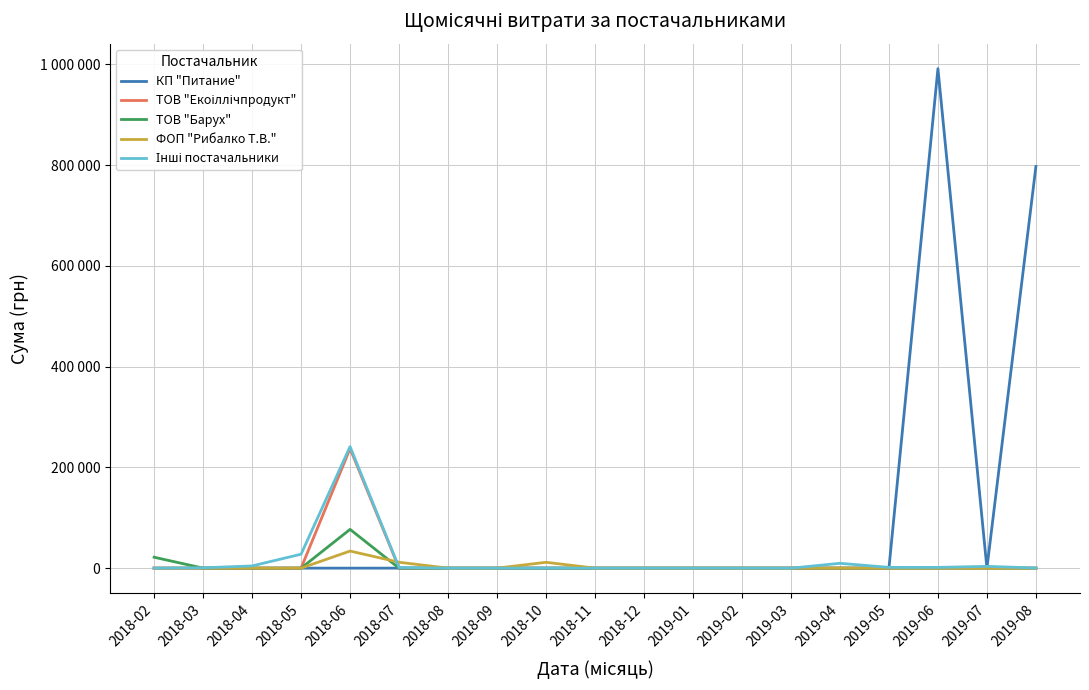

What is the sum of all ТОВ "Екоіллічпродукт" values?

237255.0